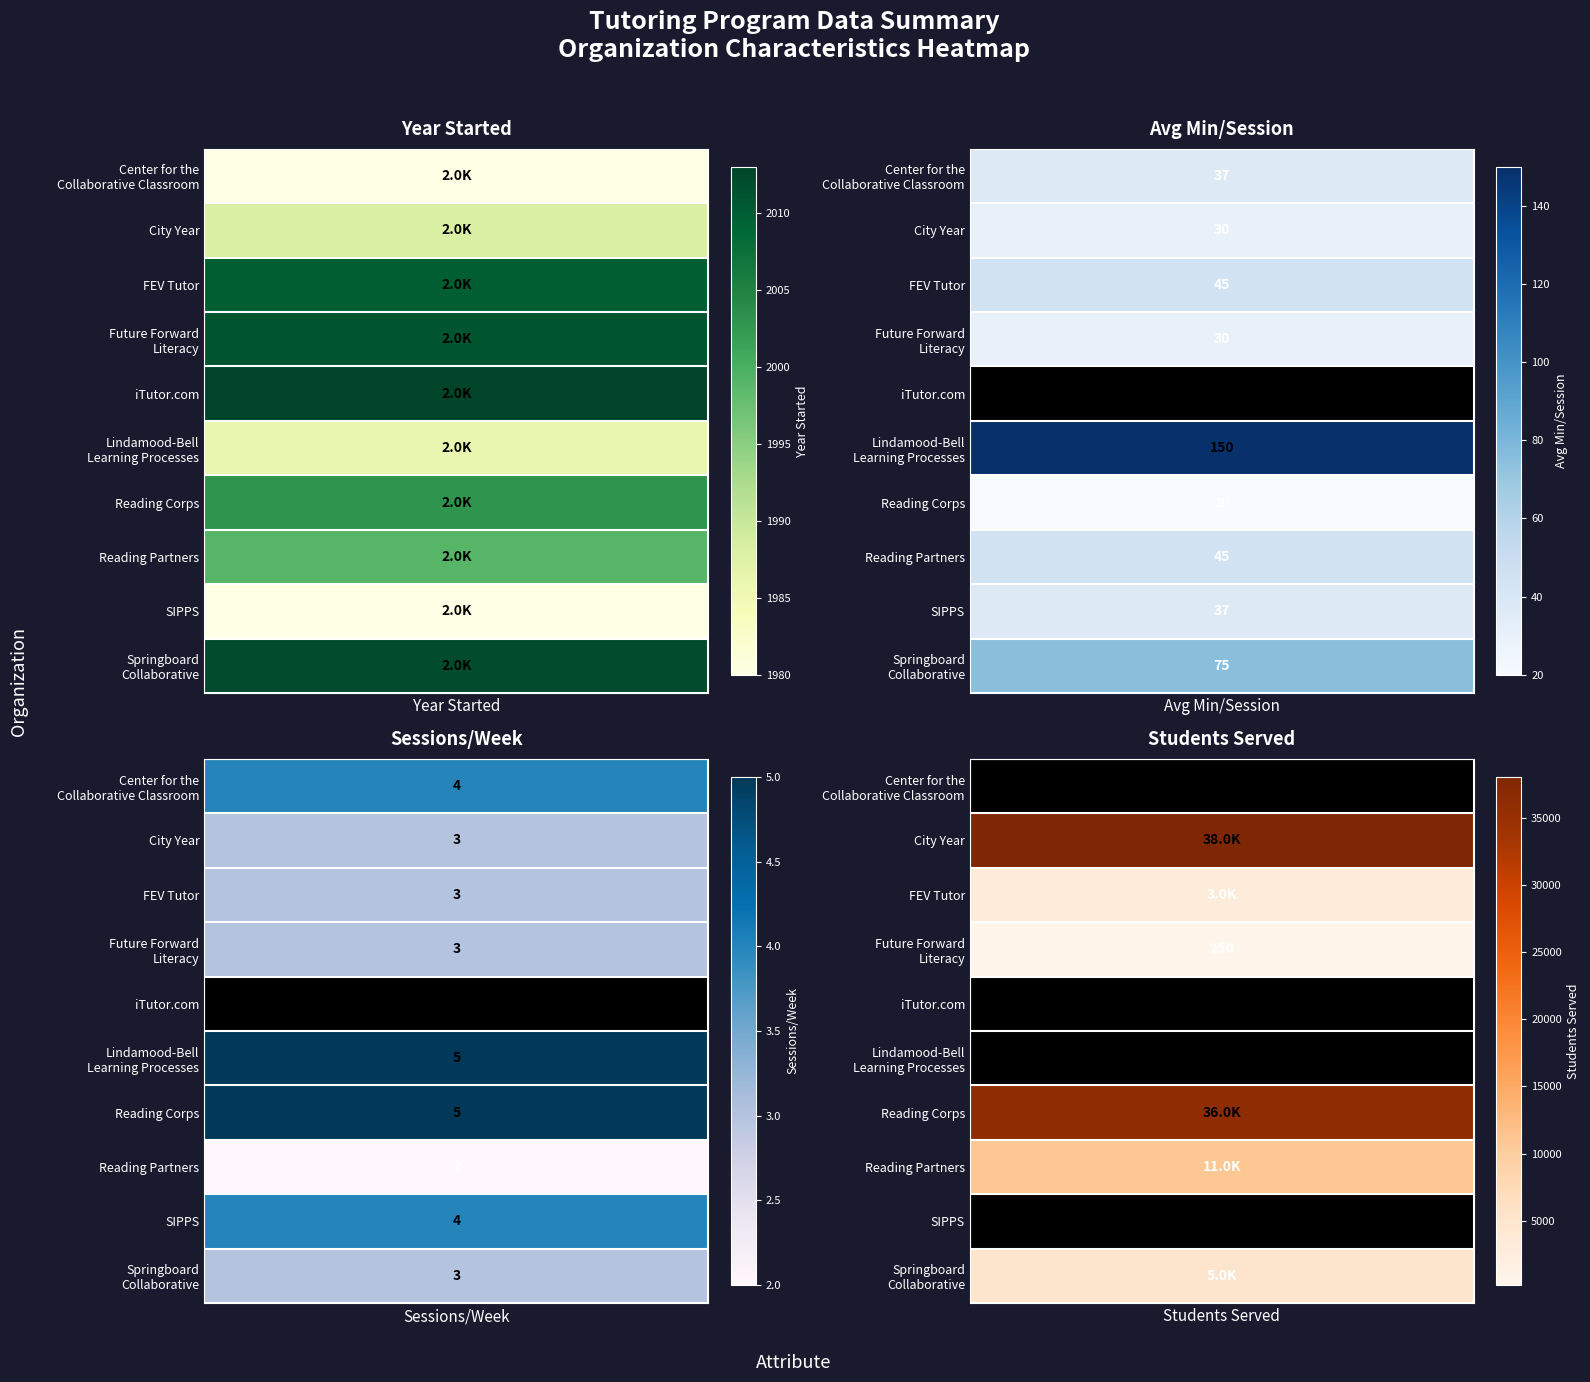

What is the minimum value for FEV Tutor?

3